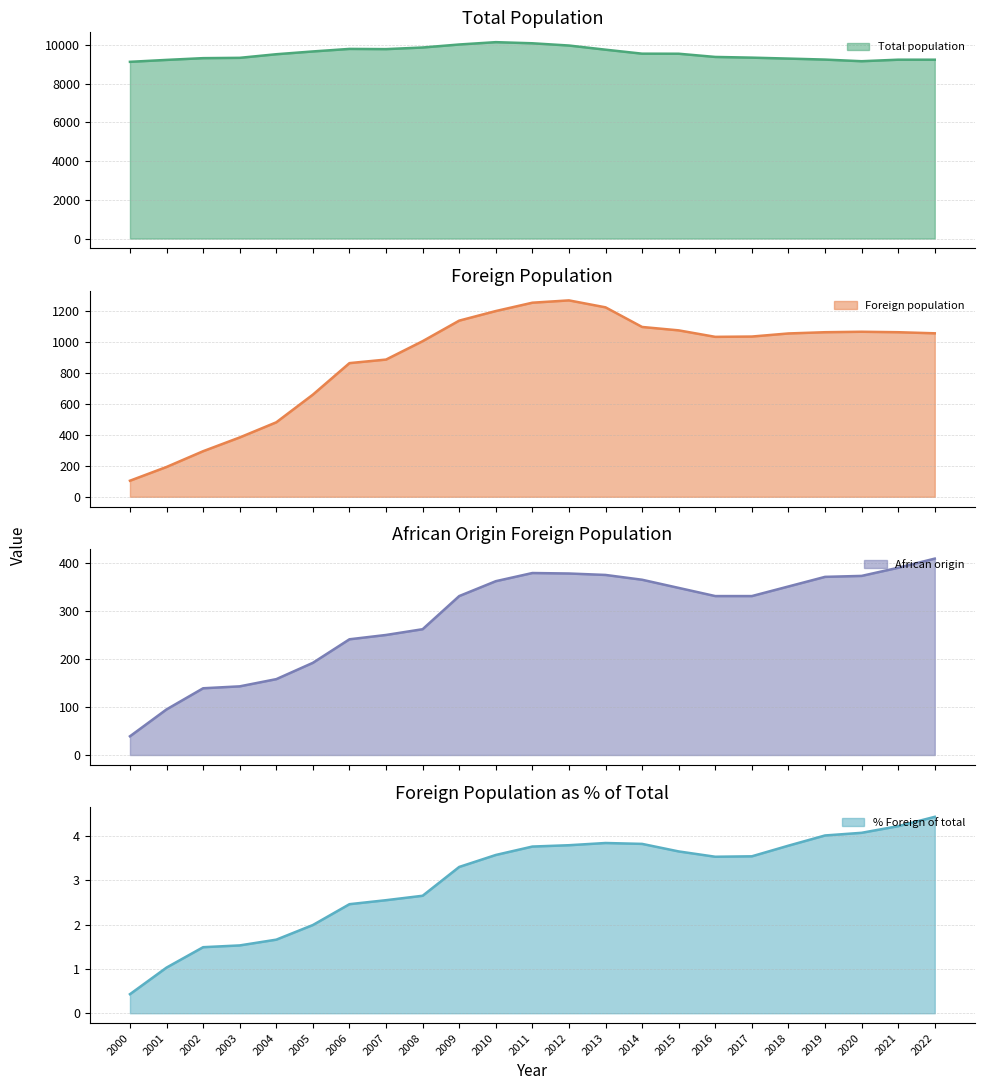

What is the sum of all Foreign population values?

20535